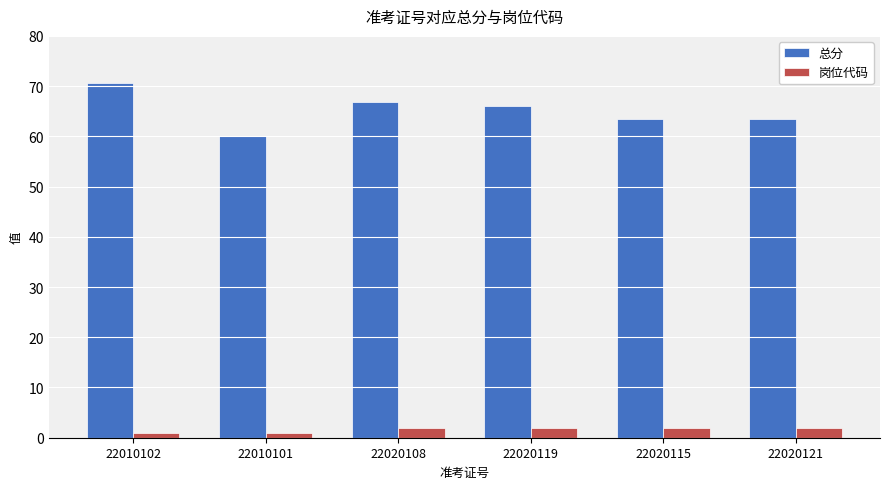

Which series has the largest range (max minus min)?

总分